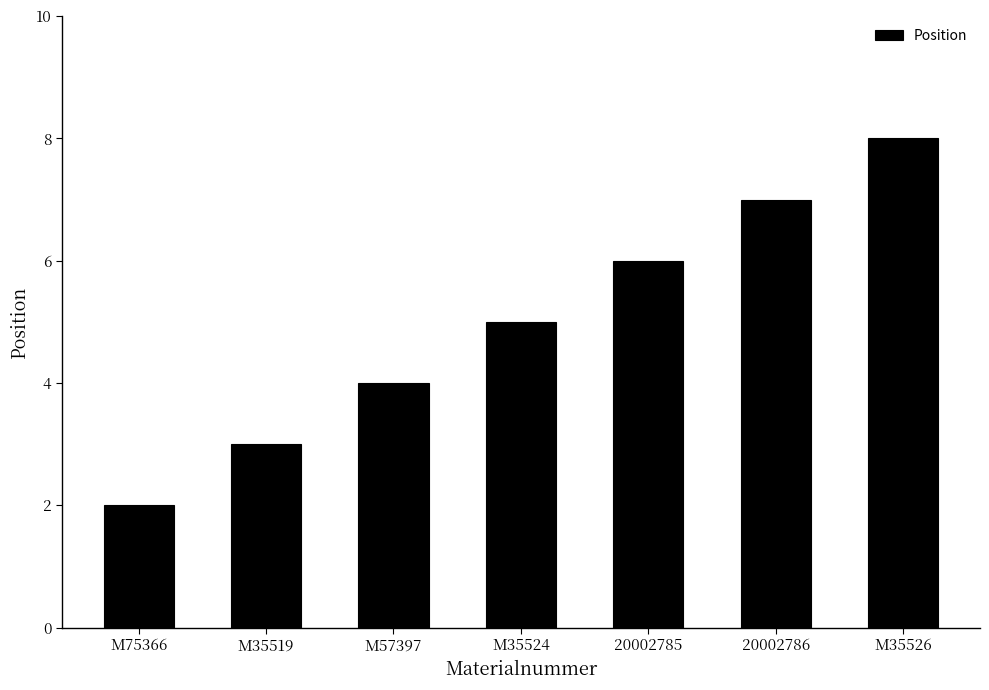

What value does the data have at M35526?

8